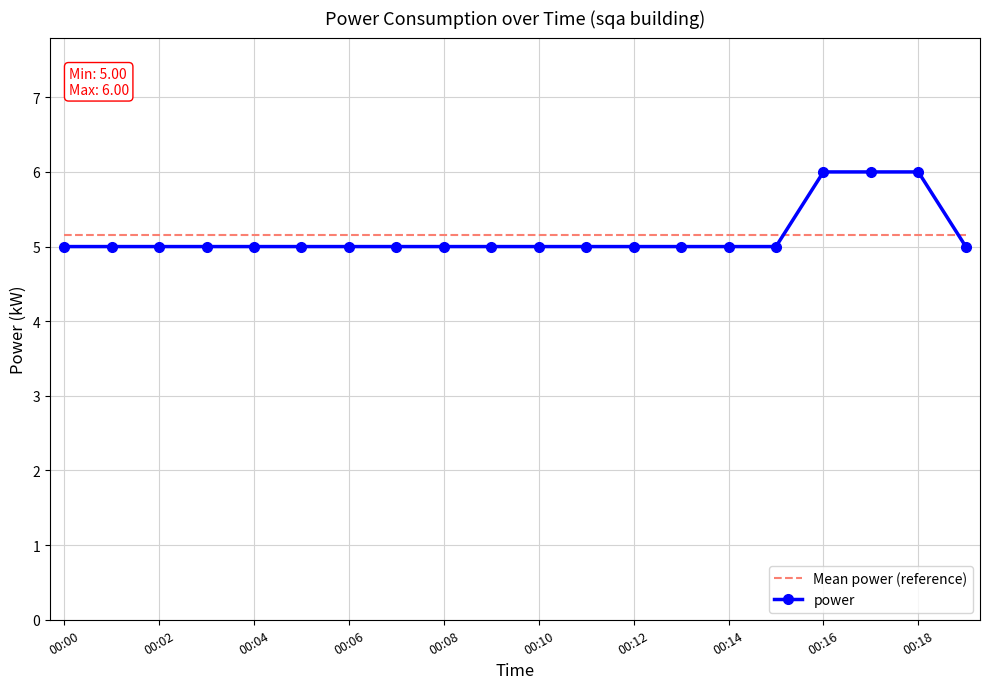

How many times do Mean power (reference) and power cross each other?

2